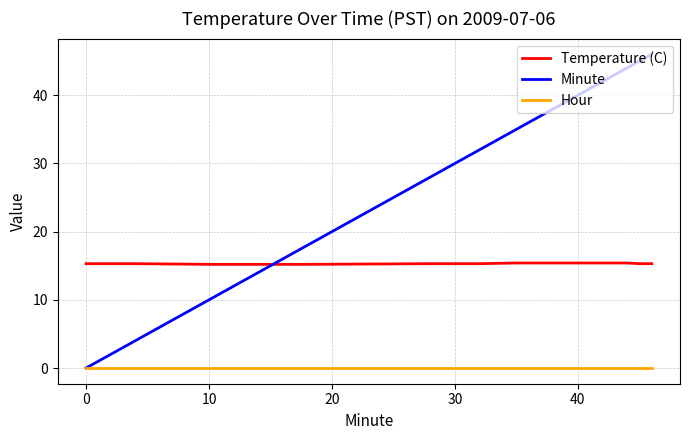

How many times do Minute and Temperature (C) cross each other?

1